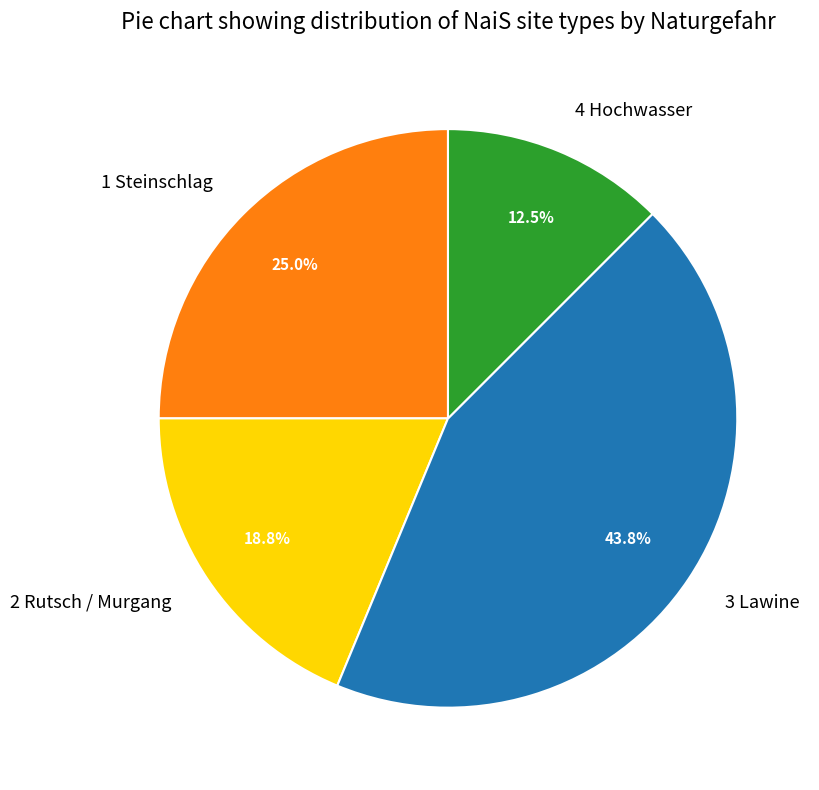

To the nearest percent, what percentage of the pie is 3 Lawine?

44%